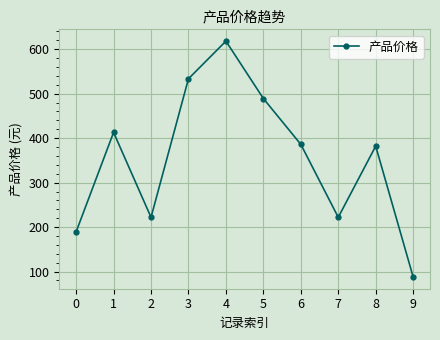

Where is the first local minimum?

2